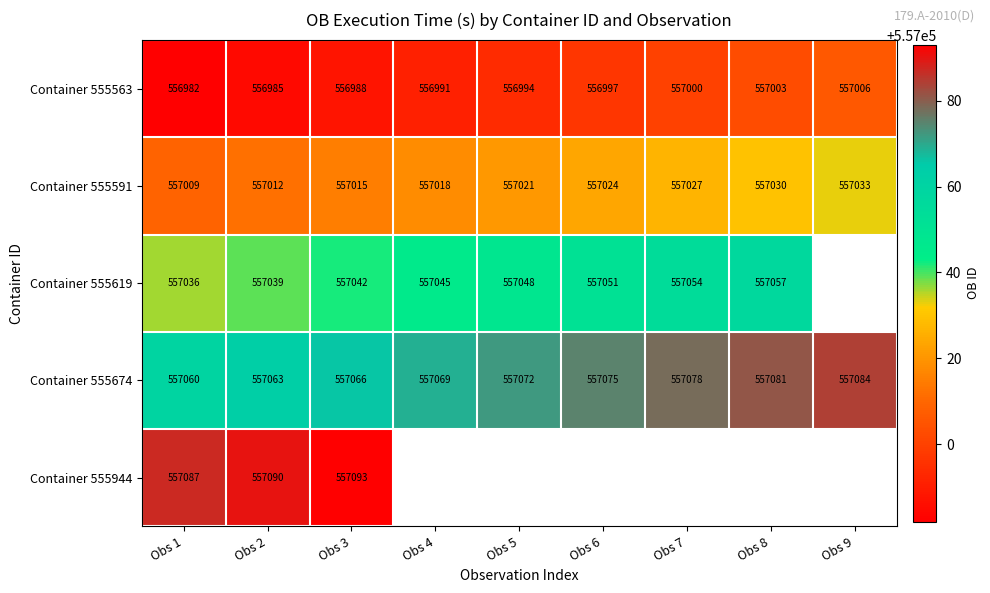

What is the greatest value displayed?

557093.0